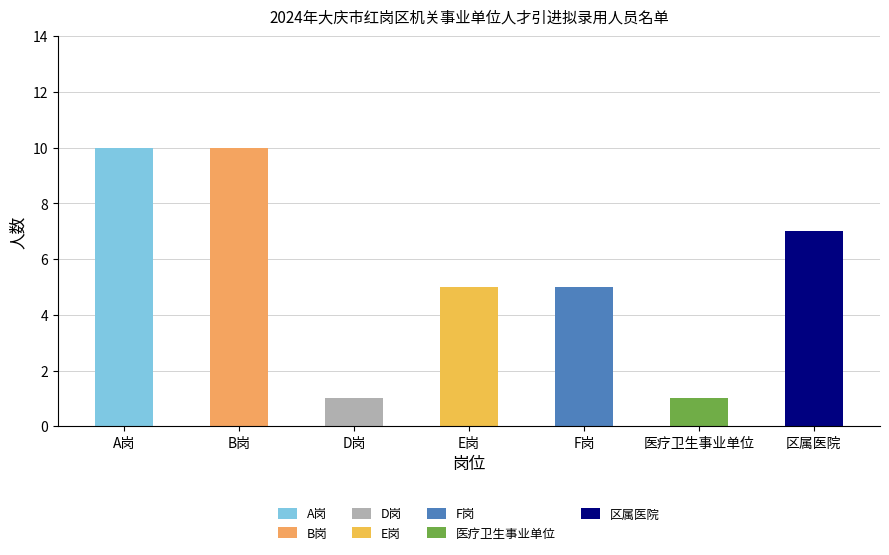

What is the label of the 4th bar from the right?

E岗